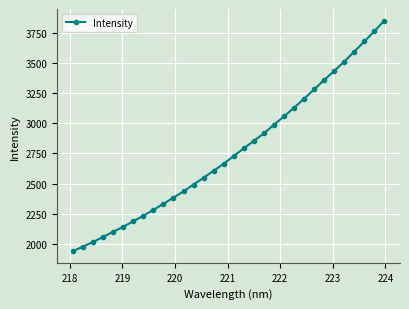

True or false: there are more than 2 points higher than both neighbors.

False